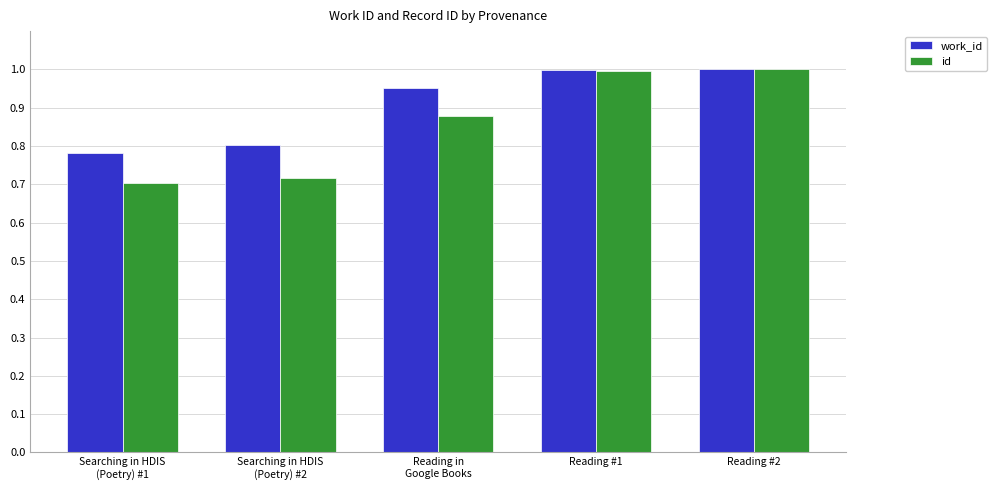

Which series has the largest range (max minus min)?

id